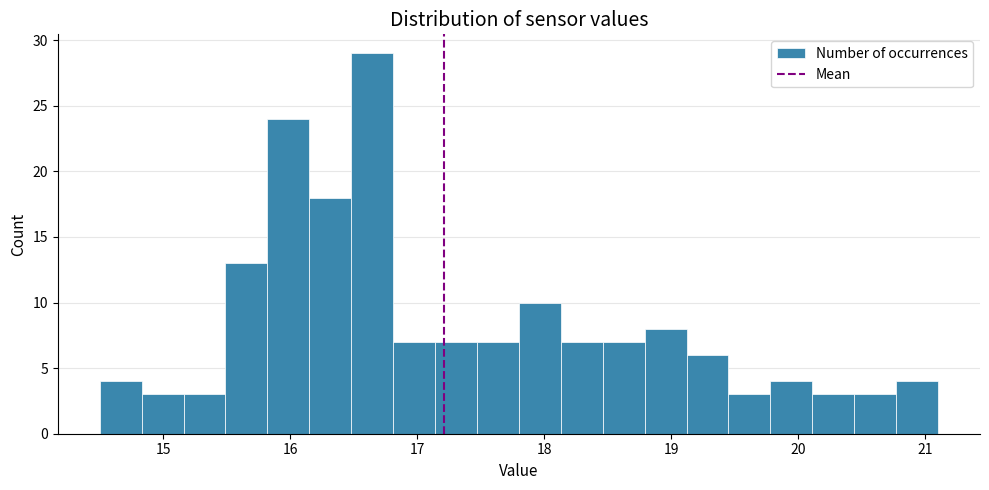

Around what value on the x-axis is the tallest bar? Give the approximate position of its centre, as read against the axis.

16.6